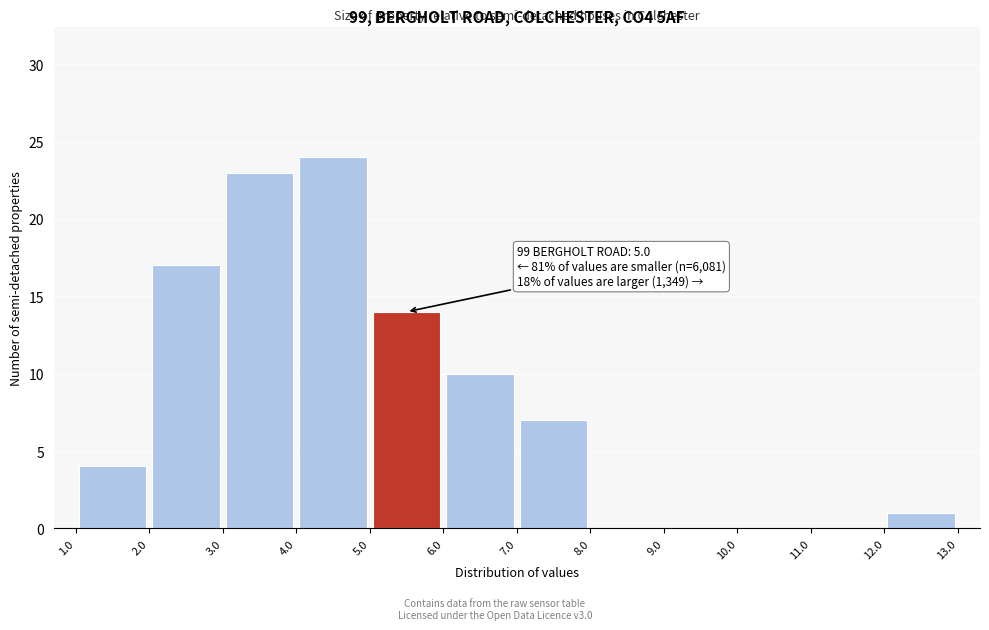

Which range on the x-axis has the tallest bar?

4.0 to 5.0